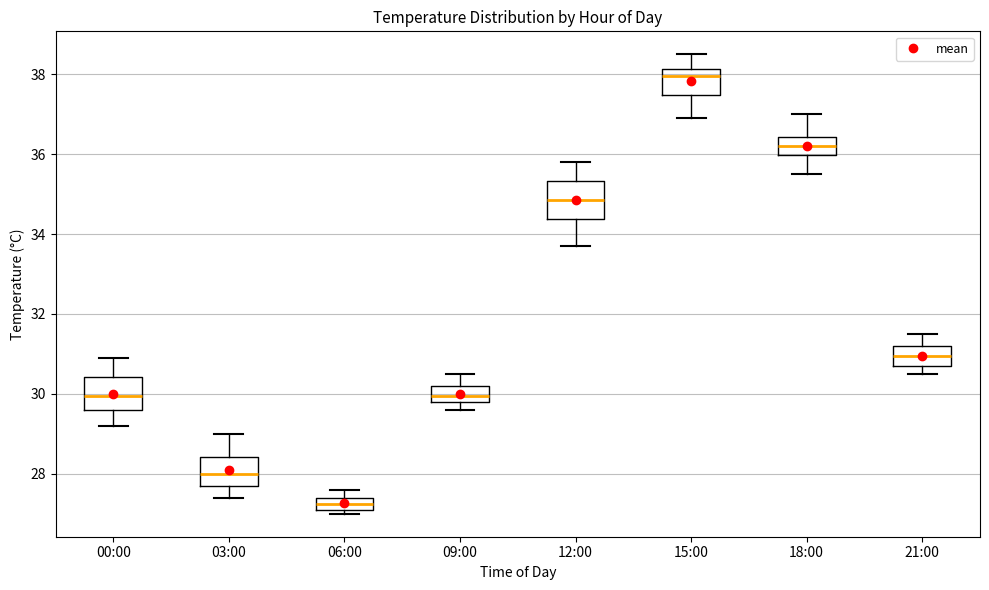

Which box has the highest median line?

15:00